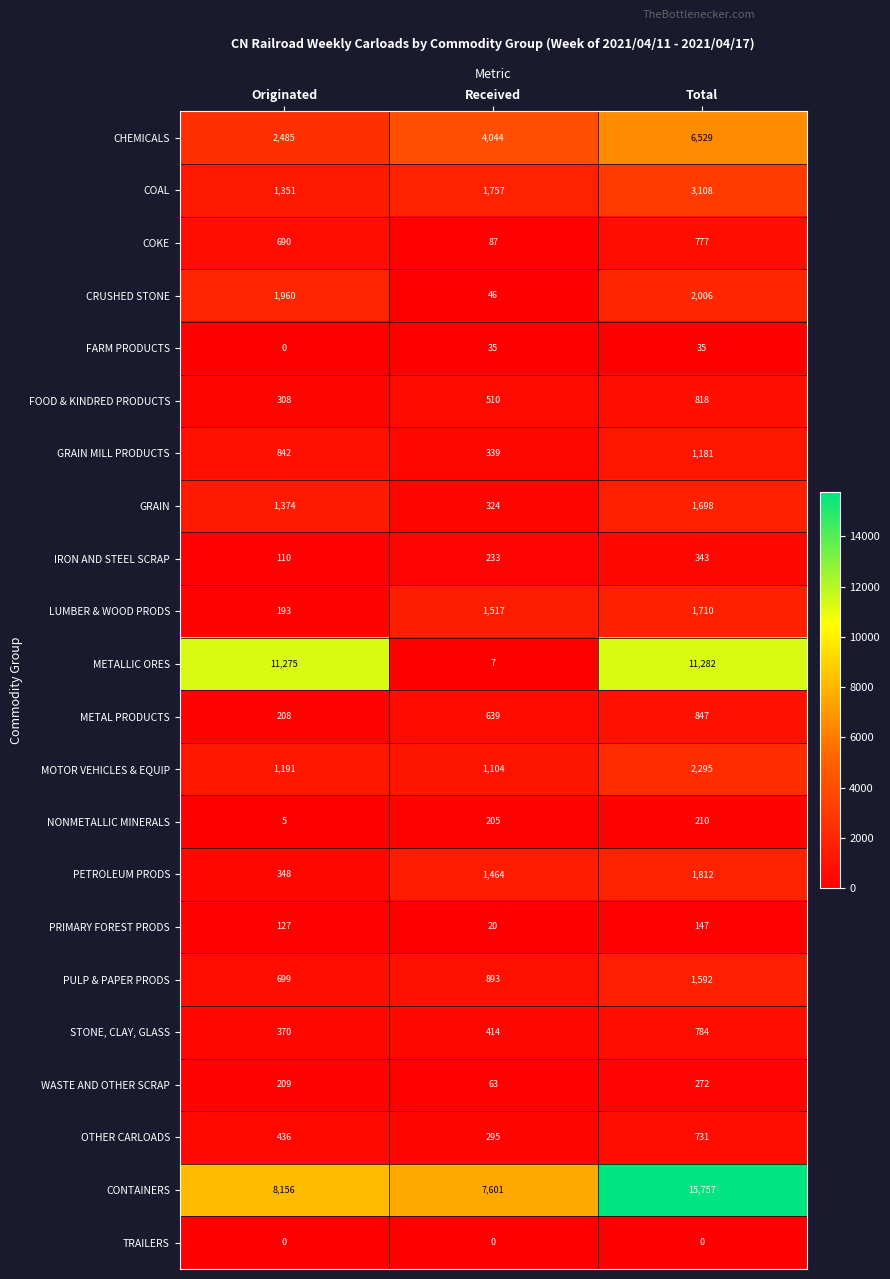

What is the greatest value displayed?

15757